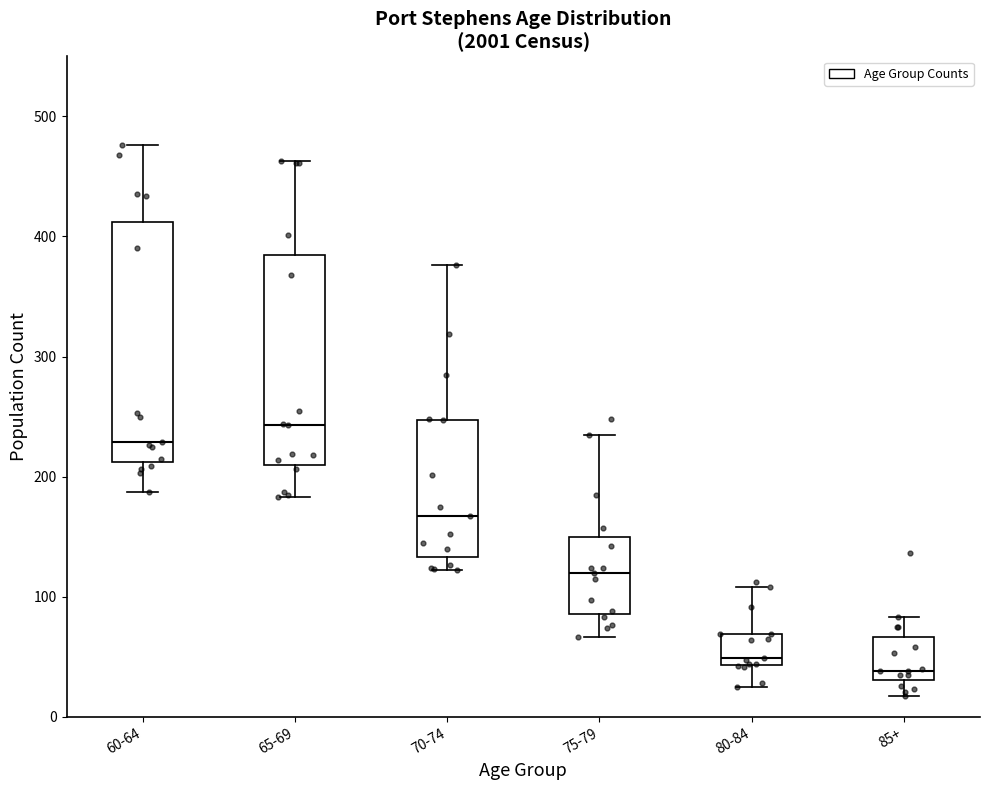

Where does the median line of the box for 65-69 sit on the y-axis? The values are not printed on the chart, so give them approximately, as read against the axis.

240